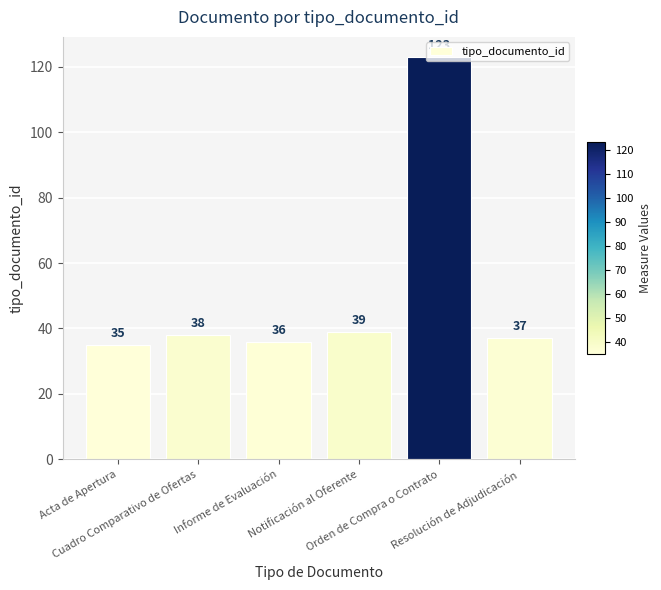

How many series are shown in this chart?

1